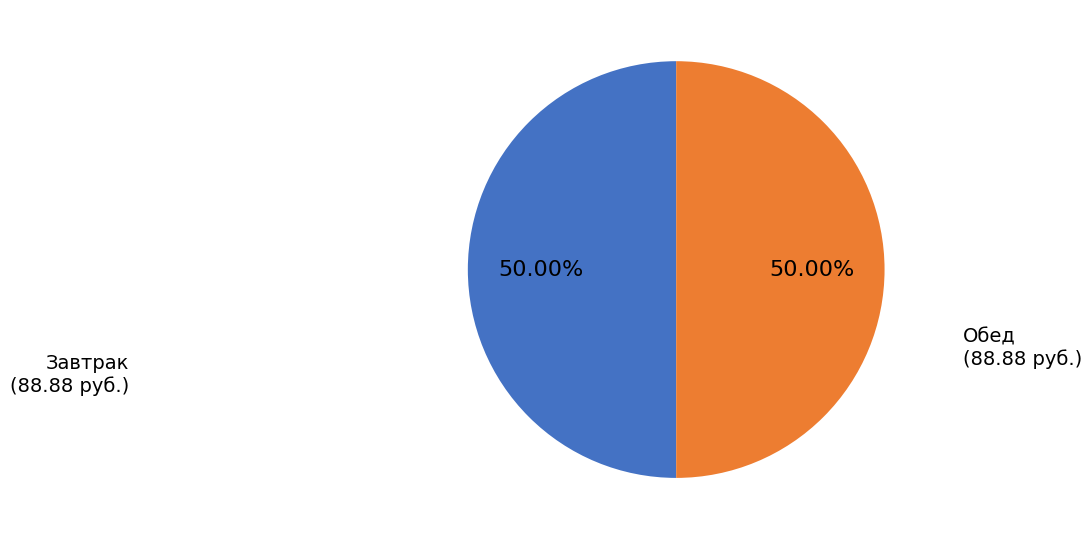

What is the ratio of the value at Обед to the value at Завтрак?

1.0